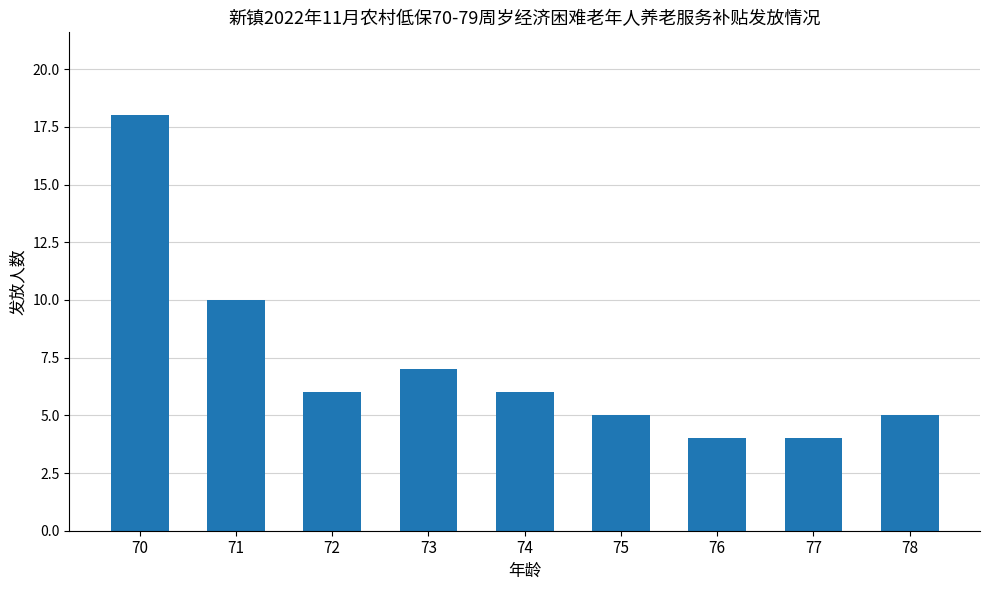

What is the average value?

7